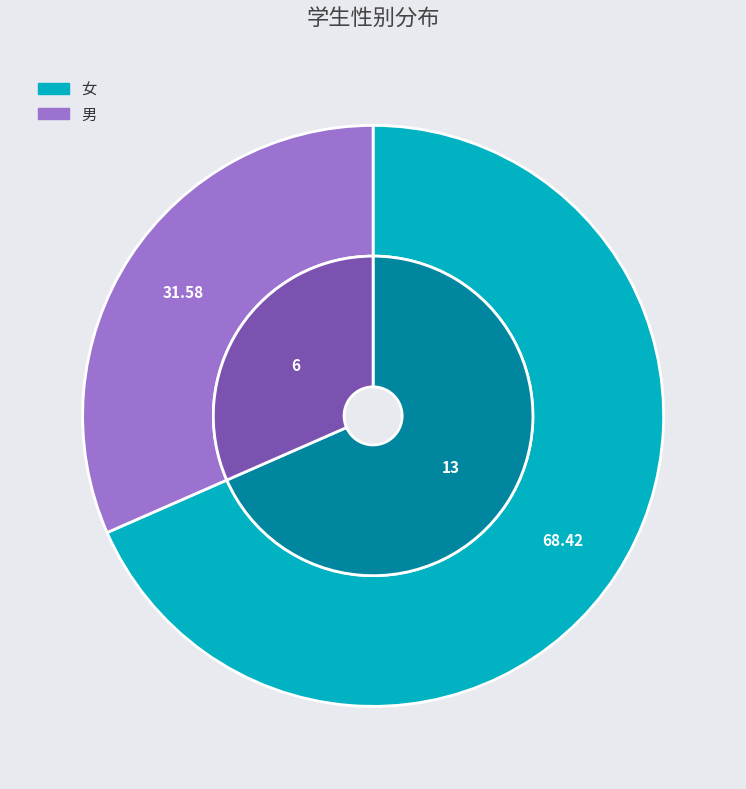

What is the change in value from 女 to 男?

-7